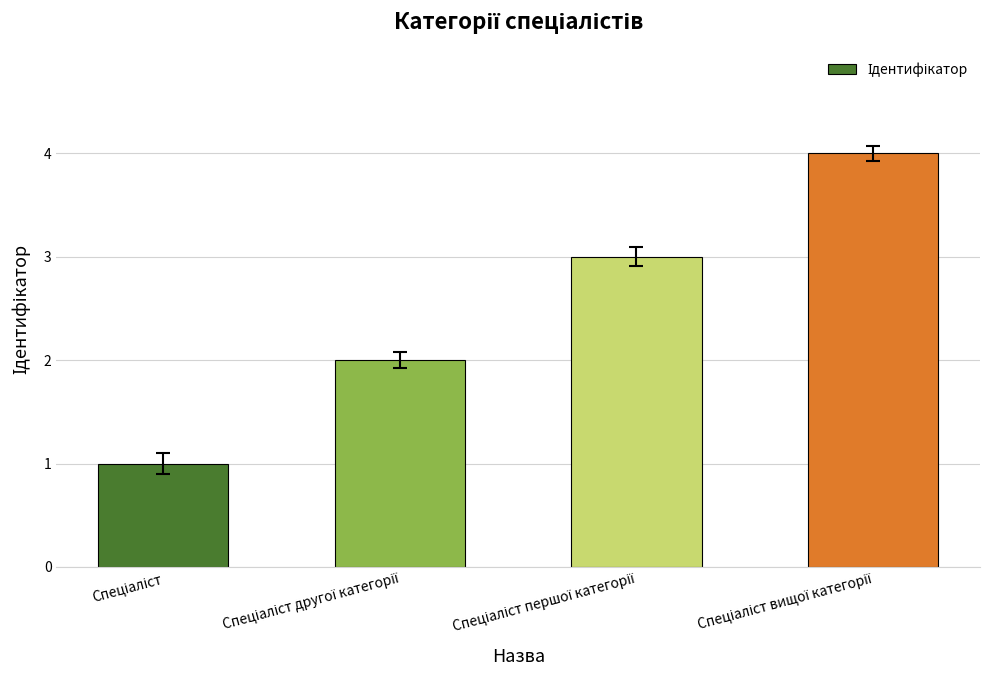

What is the maximum value shown in the chart?

4